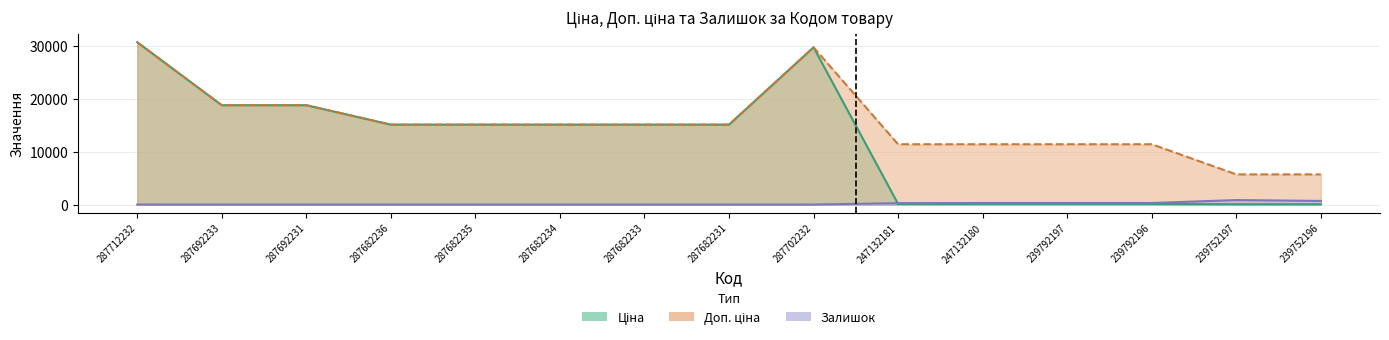

True or false: Ціна has a value of 114.1 at 247132181.

True